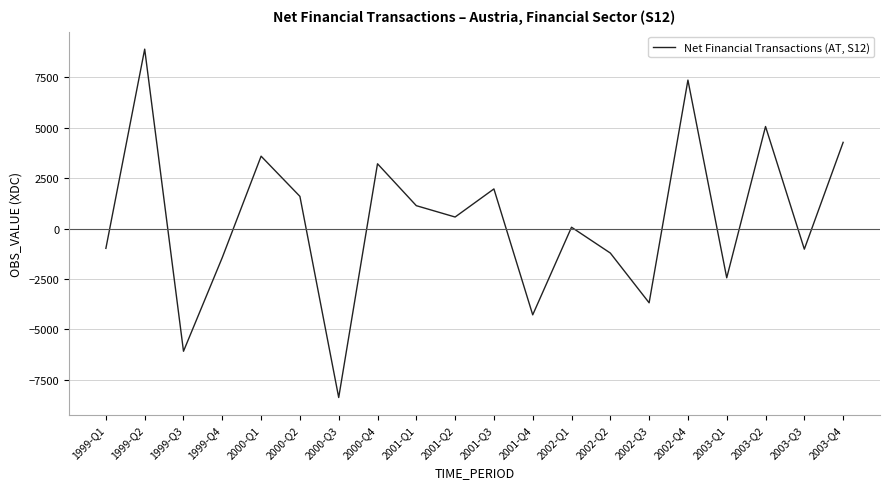

What is the difference between the maximum and minimum values?

17288